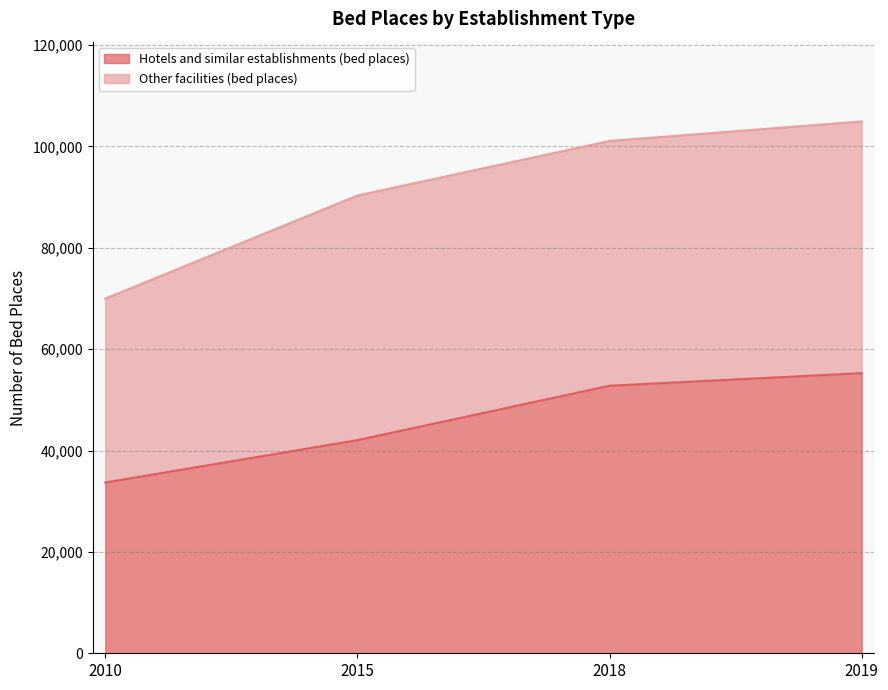

What is the change in value from 2015 to 2019?

+13225